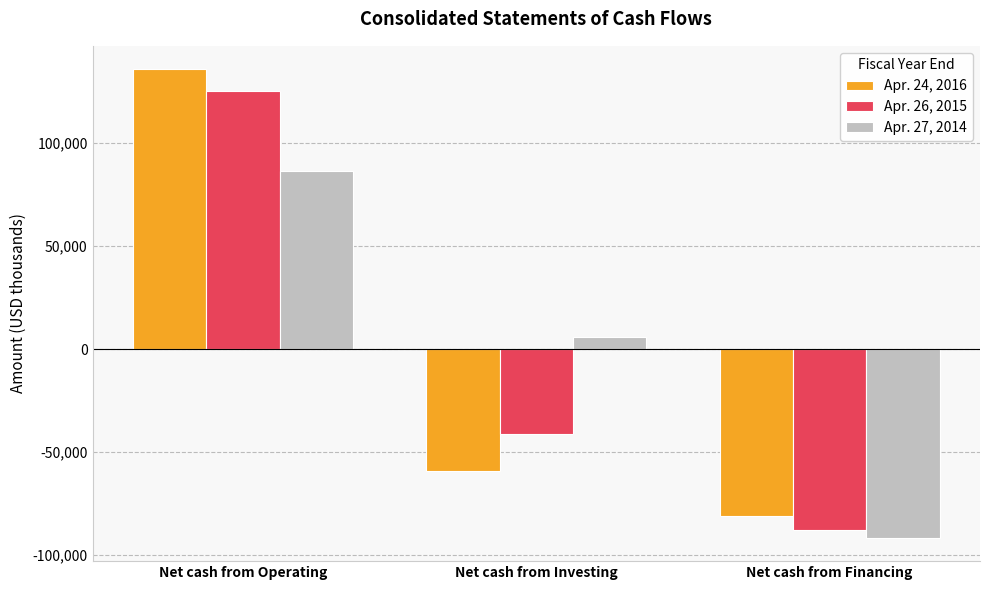

The value of Apr. 26, 2015 at Net cash from Operating is 125568. True or false?

True